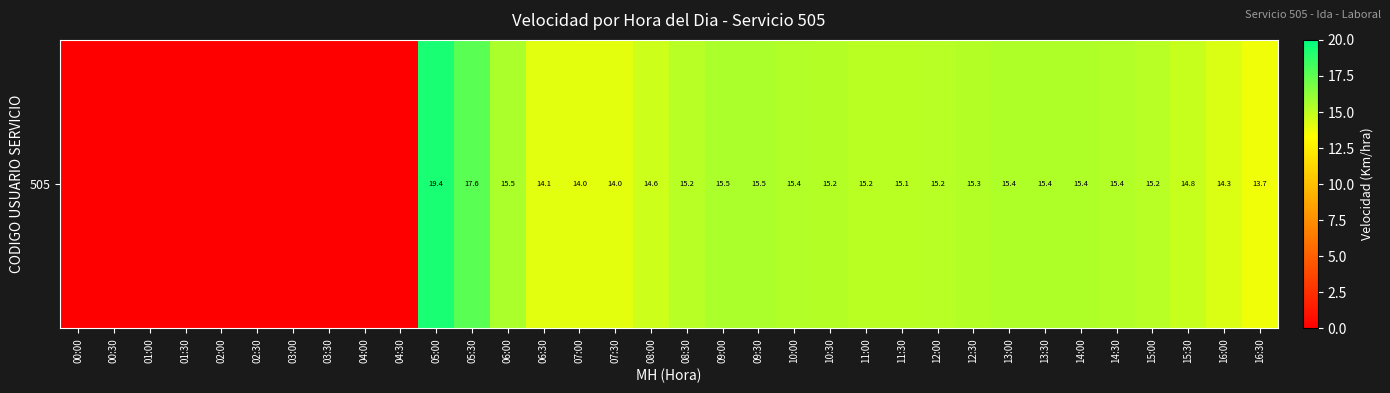

How many data points are less than 15?

17